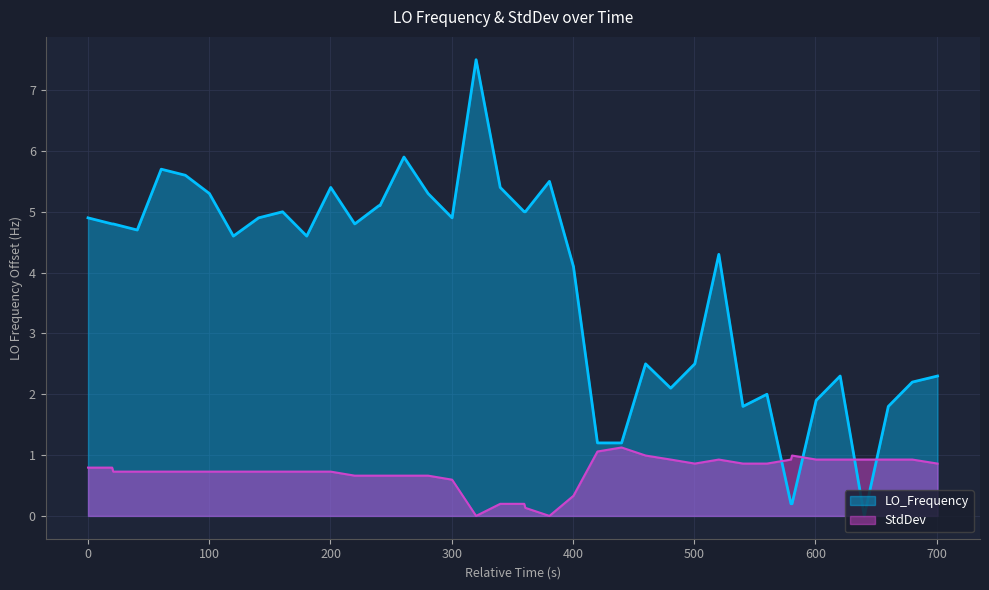

List the series in order of their overall mean, highest first.

LO_Frequency, StdDev